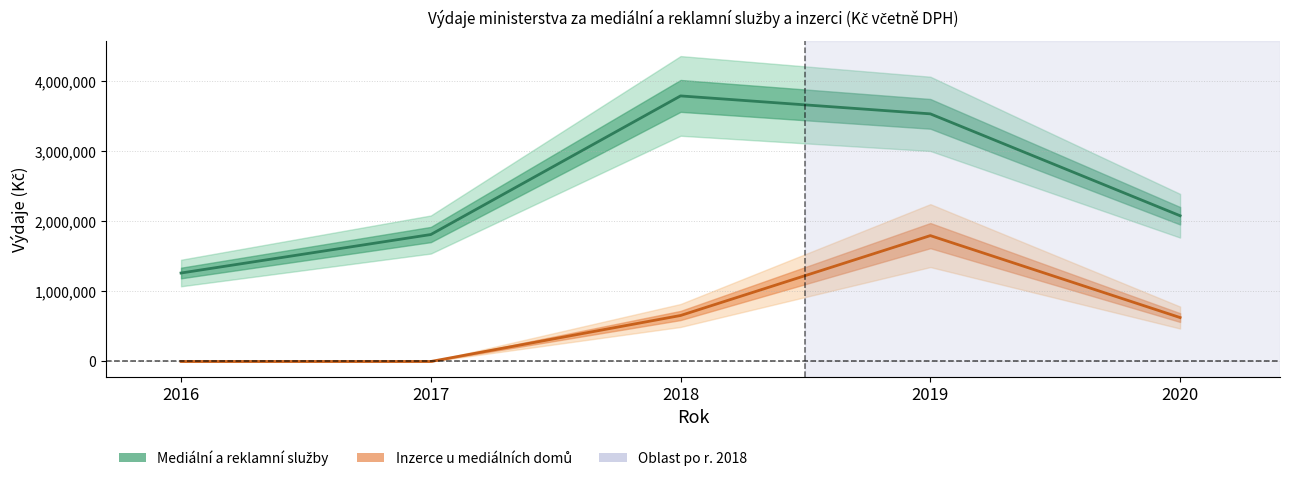

Reading left to right, what are all the values shown in this chart?

Mediální a reklamní služby: 2016=1263314.0	2017=1812947.9	2018=3792699.0	2019=3536493.1	2020=2081368.0
Inzerce u mediálních domů: 2016=0.0	2017=0.0	2018=656664.5	2019=1797576.0	2020=627203.5